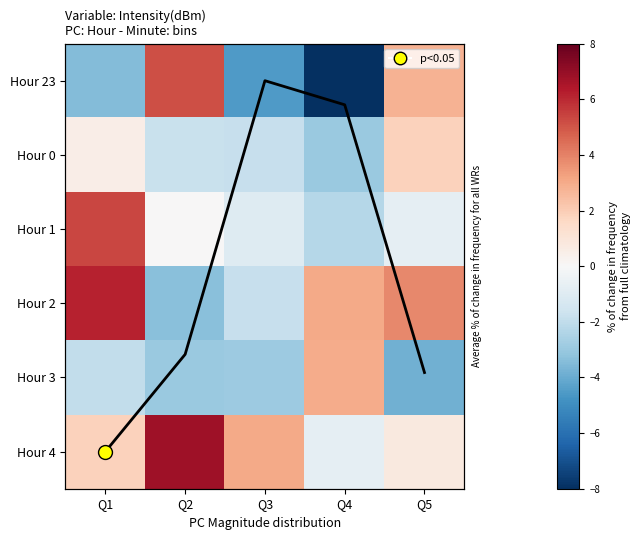

At which category is the sum across all series the highest?

Q1